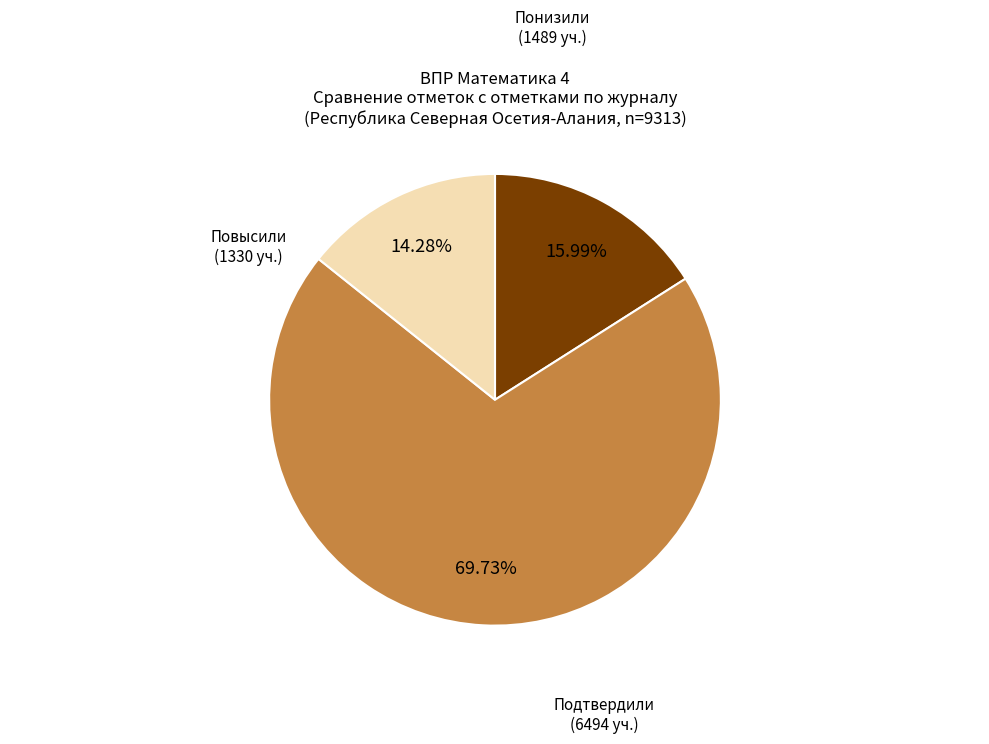

How many slices are in this pie chart?

3